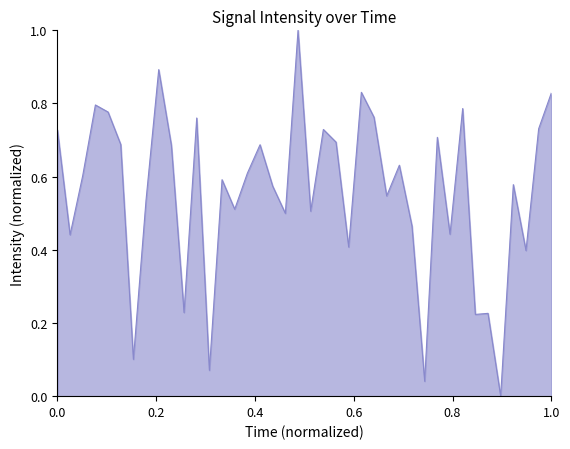

What is the difference between the maximum and minimum values?

1.0